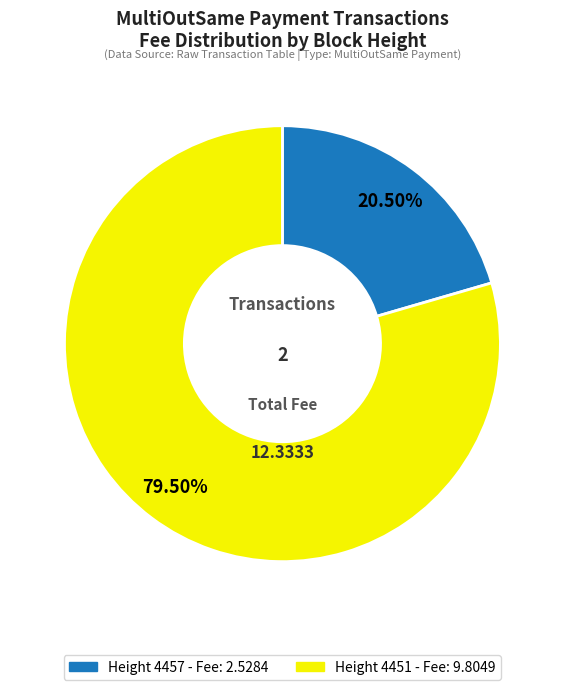

Is there any slice that represents more than half of the pie?

Yes